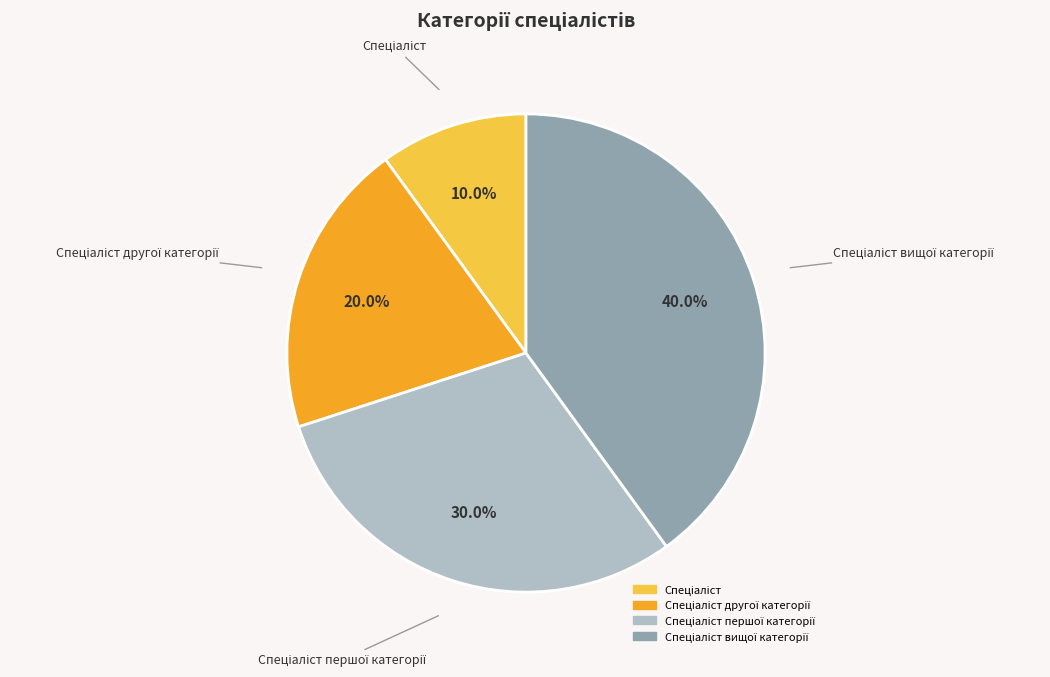

How many segments does this pie chart have?

4